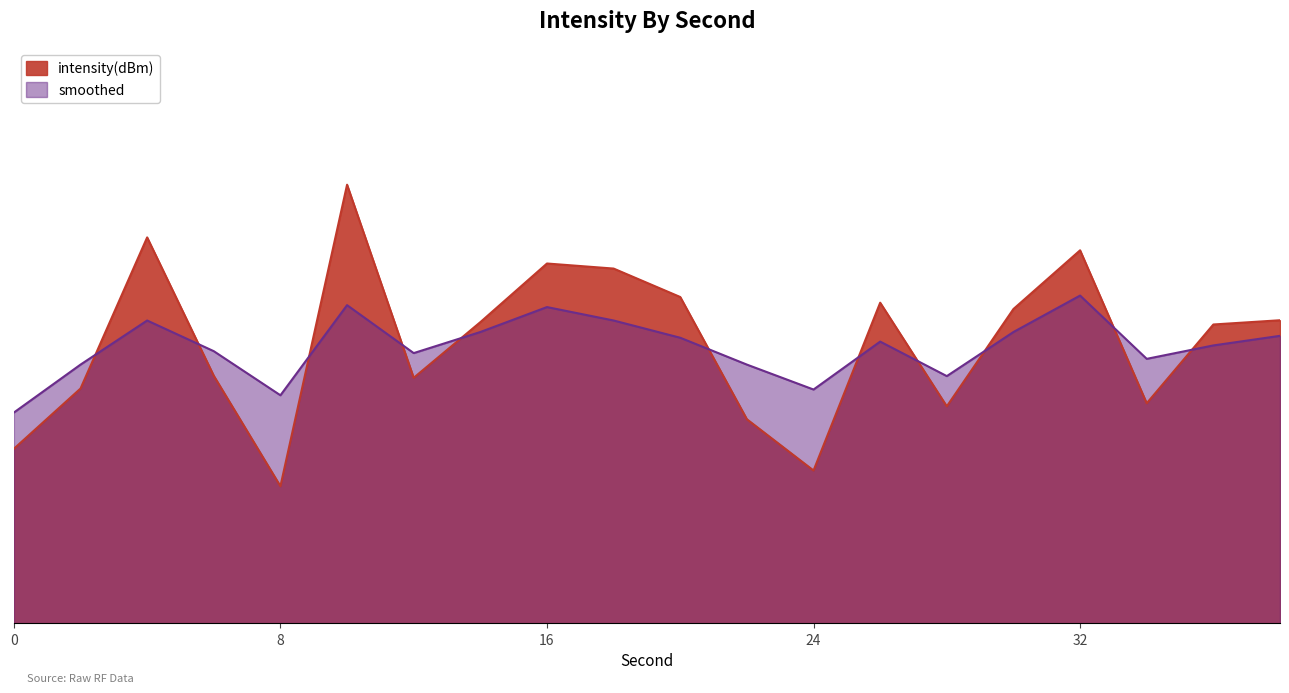

At which category is the sum across all series the highest?

10